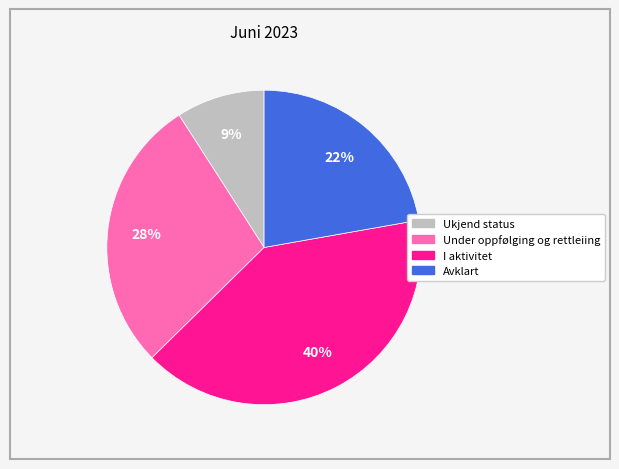

The Under oppfølging og rettleiing slice represents 28% of the pie. True or false?

True